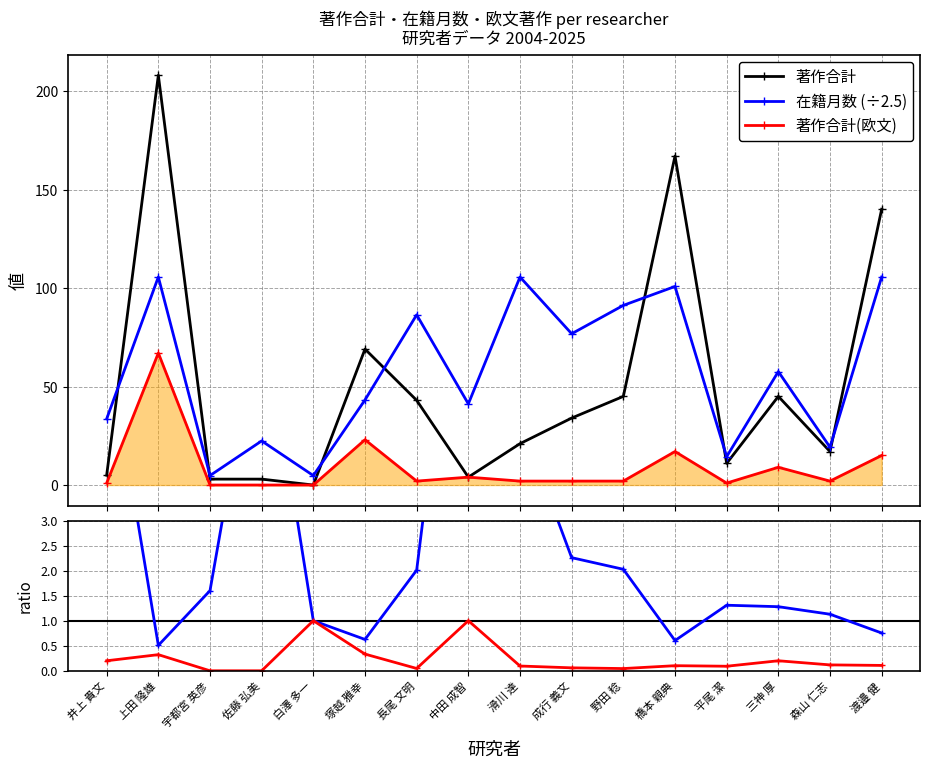

True or false: 在籍月数 has more than 0 points higher than both neighbors.

True